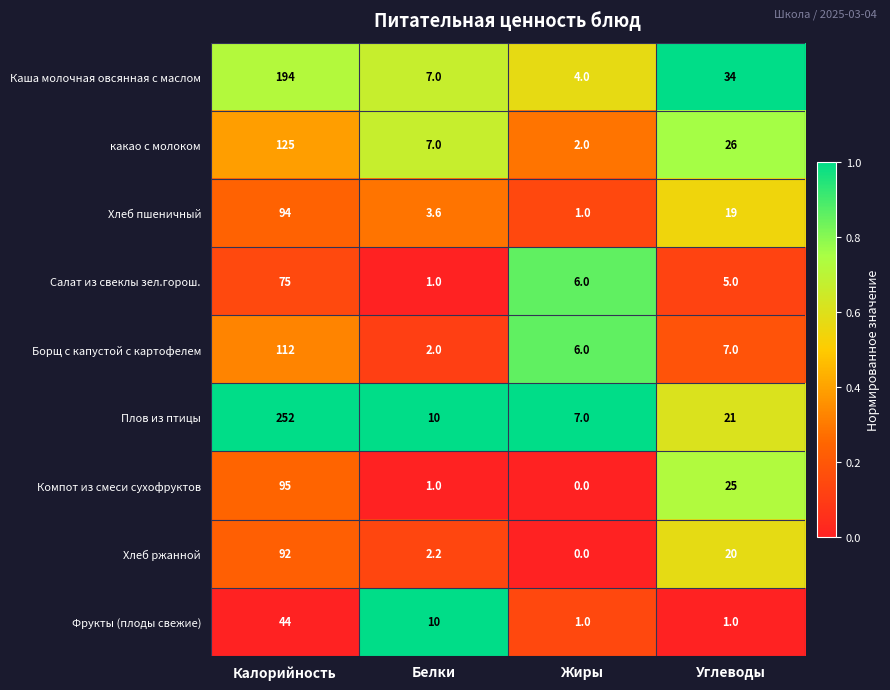

Which series has the largest range (max minus min)?

Плов из птицы